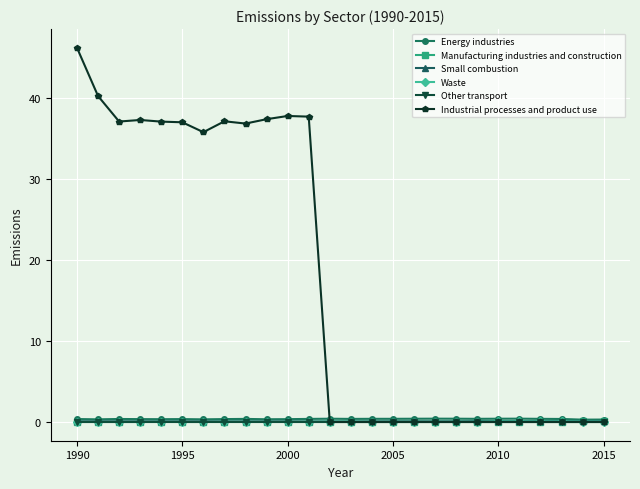

What is the greatest value displayed?

46.3